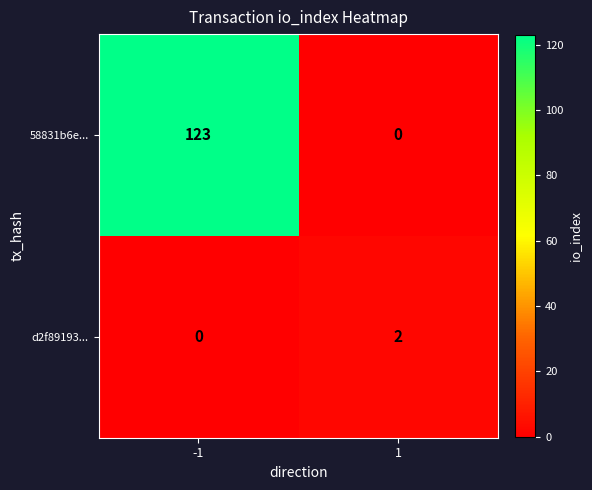

The value of d2f89193... at 1 is 2. True or false?

True